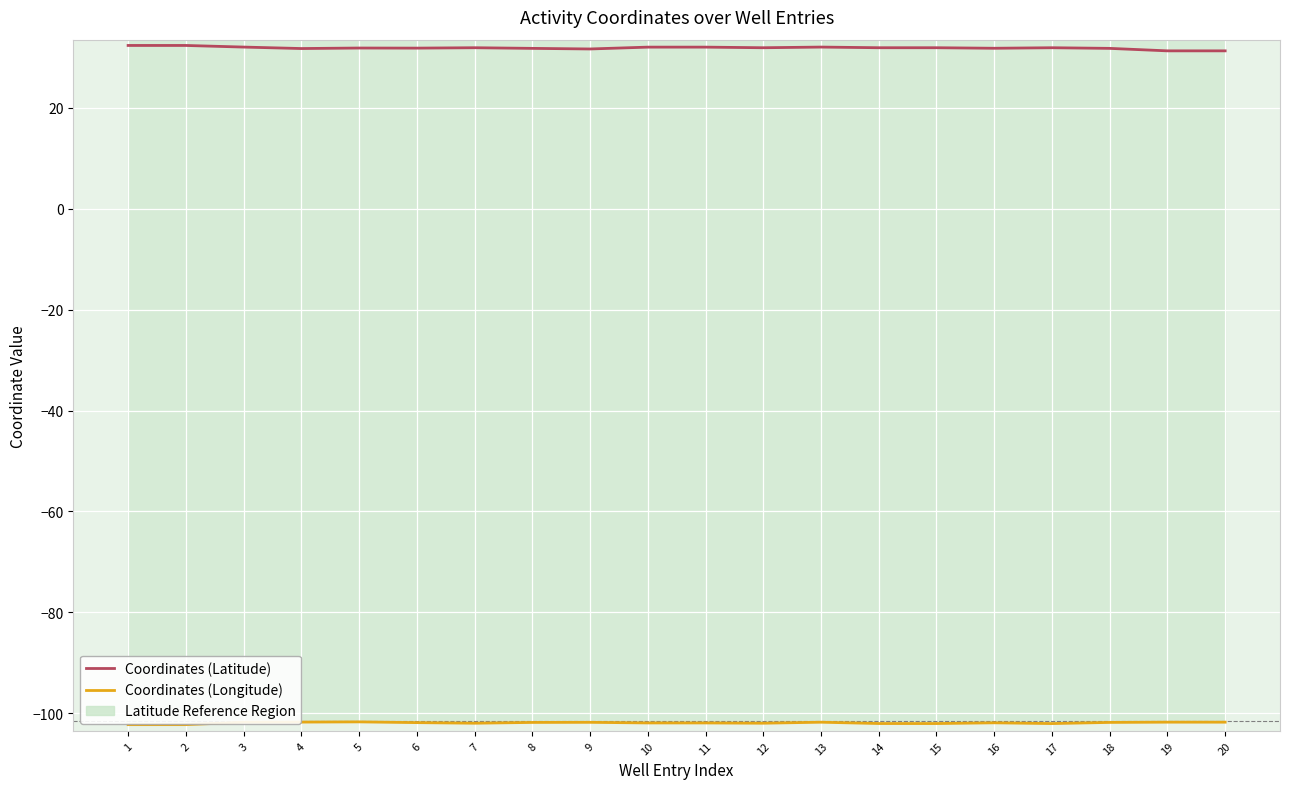

What is the difference between the maximum and minimum values in the Coordinates (Latitude) series?

1.1